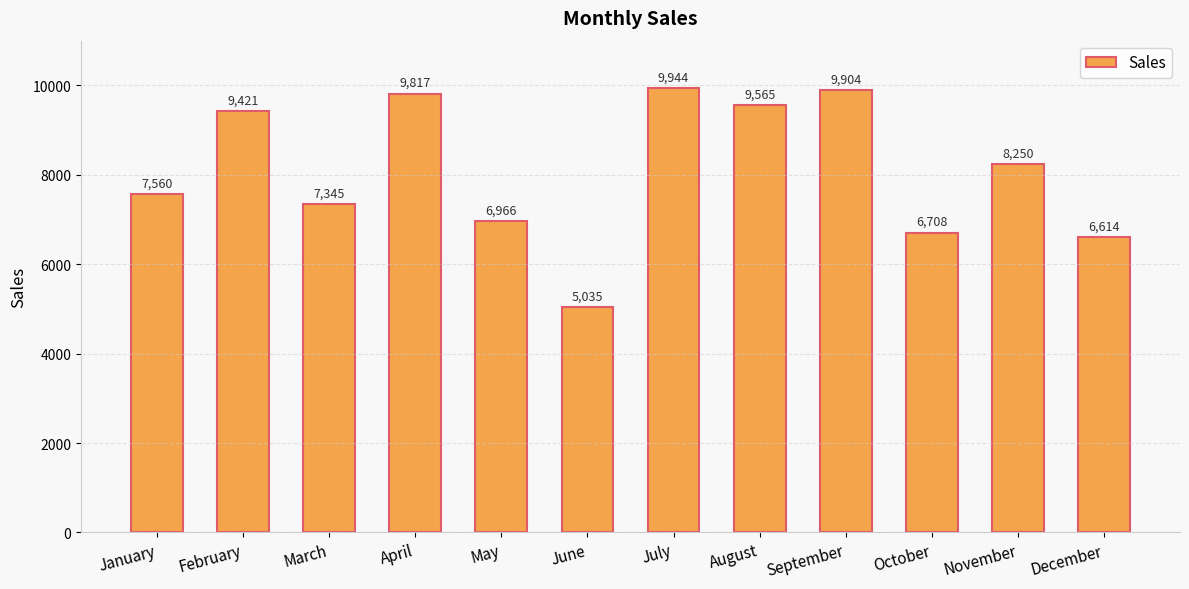

What is the difference between the second highest and second lowest values?

3290